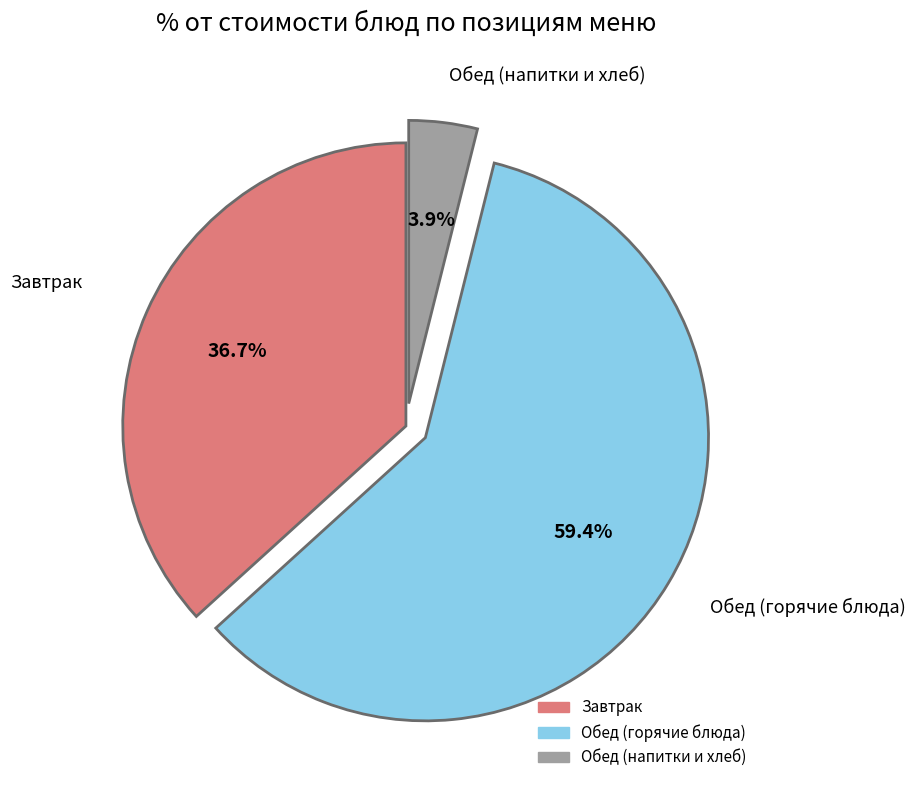

Is there any slice that represents more than half of the pie?

Yes